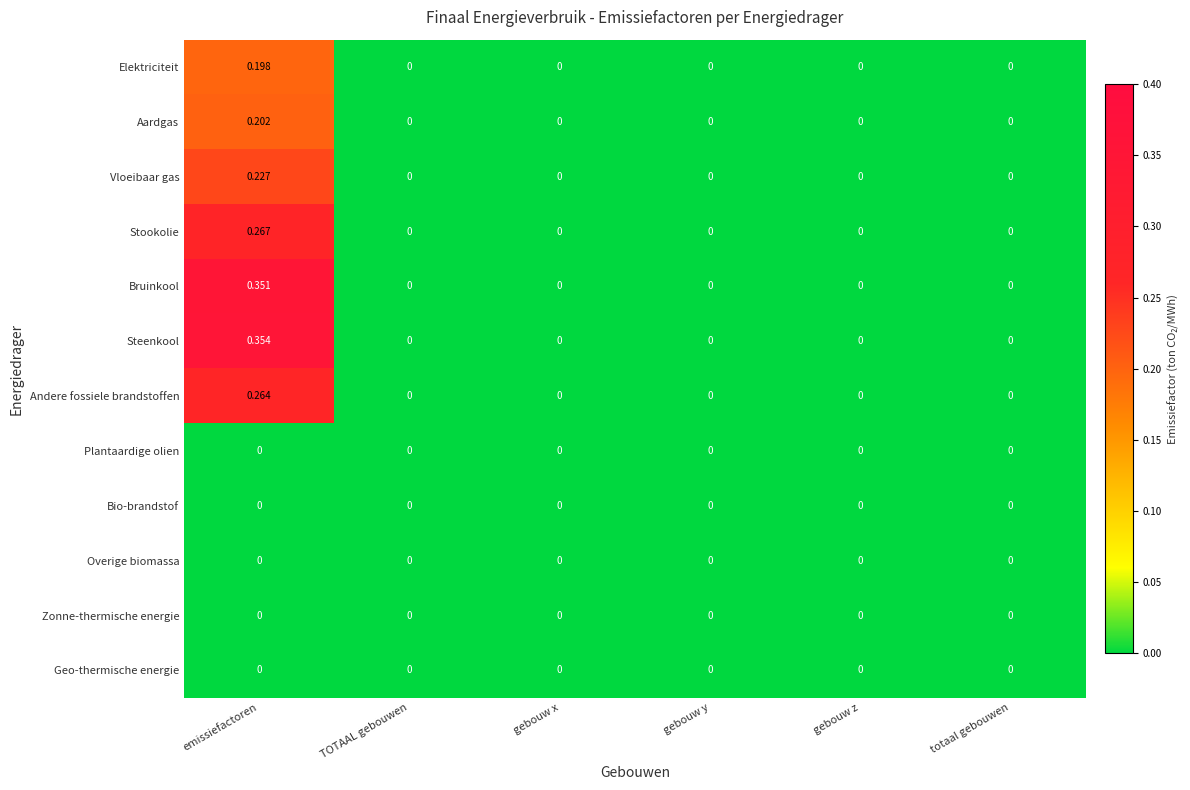

Which series has the largest range (max minus min)?

Steenkool